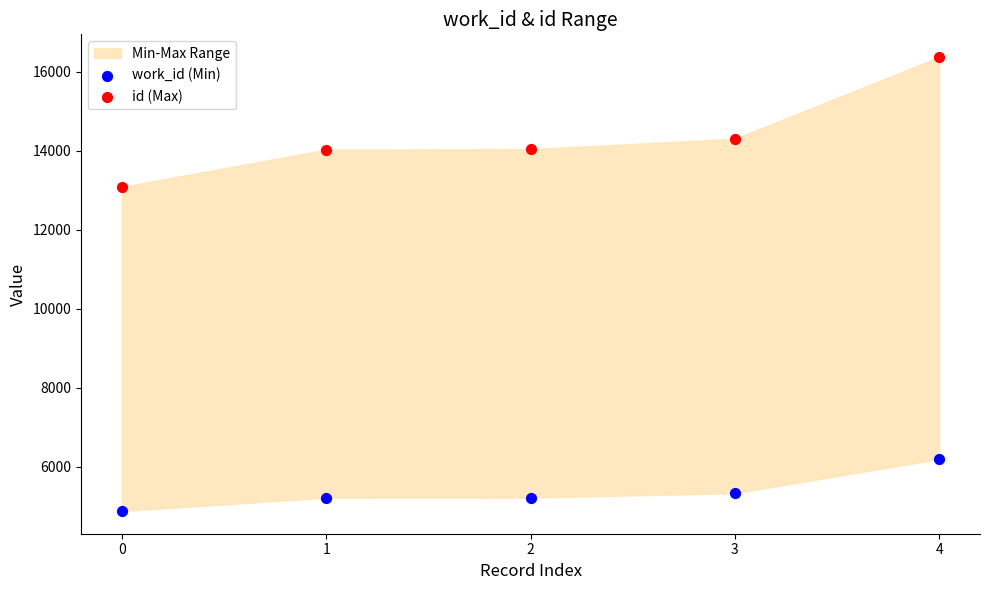

Which series has the largest Y range (max minus min)?

id (Max)